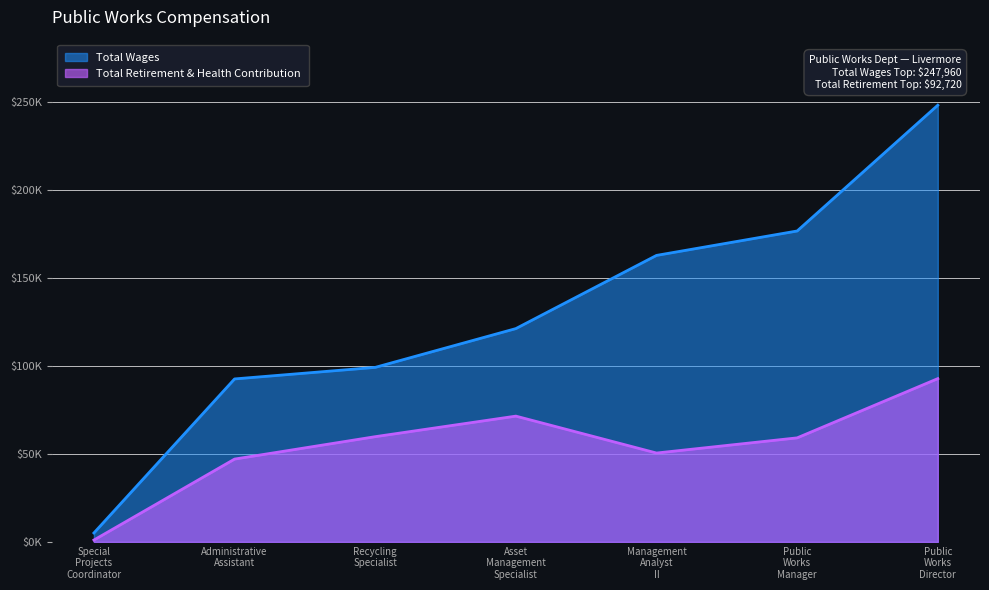

Does the chart display data point markers on the line(s)?

No